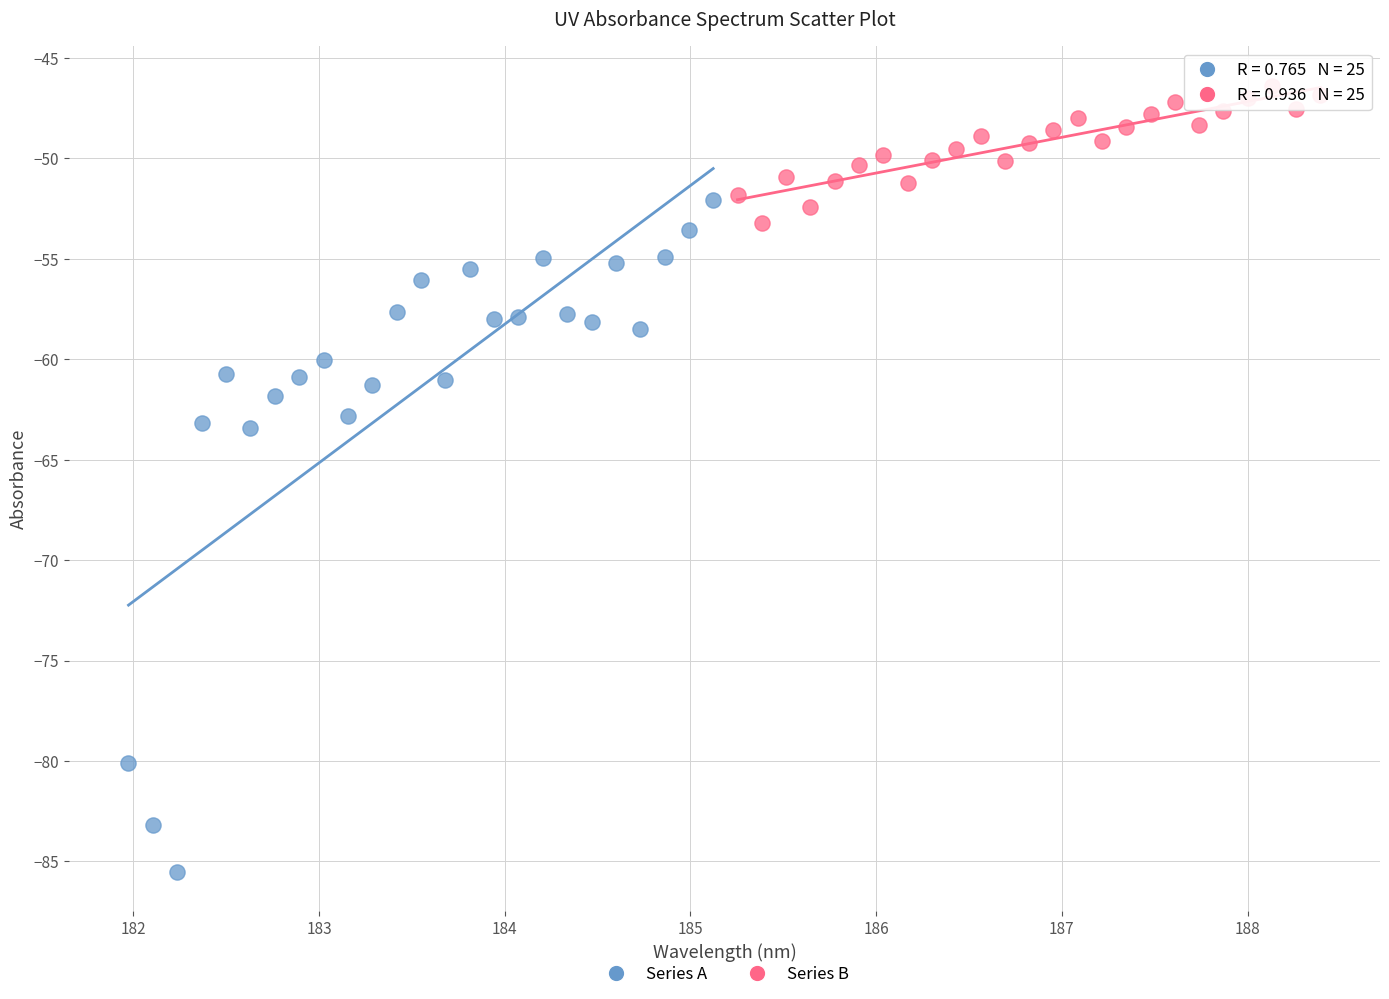

Which series has the largest Y range (max minus min)?

Series A